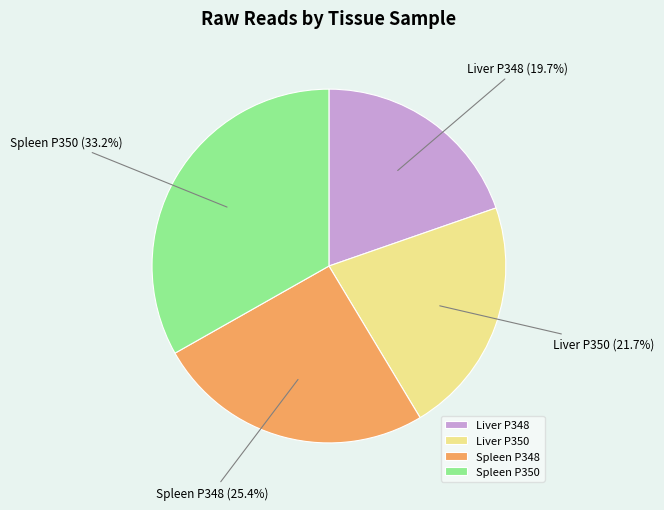

Rank the categories by value from highest to lowest.

Spleen P350, Spleen P348, Liver P350, Liver P348